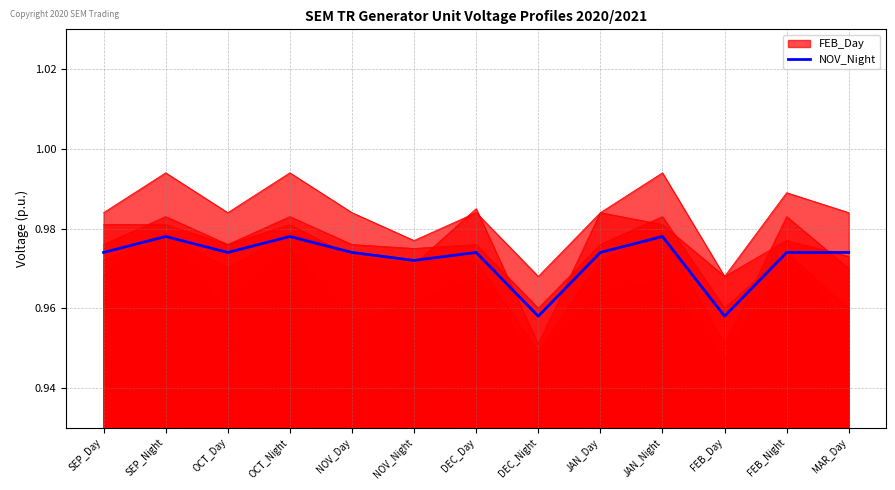

Is it true that the value at DEC_Day is 0.3?

False